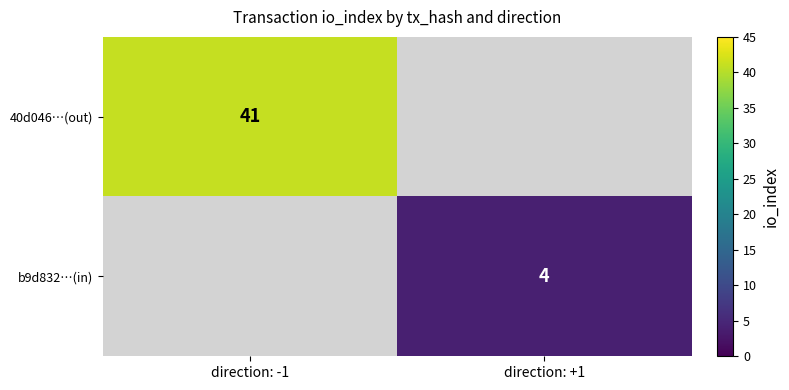

The b9d832…(in) series shows 1 at direction: +1. True or false?

False